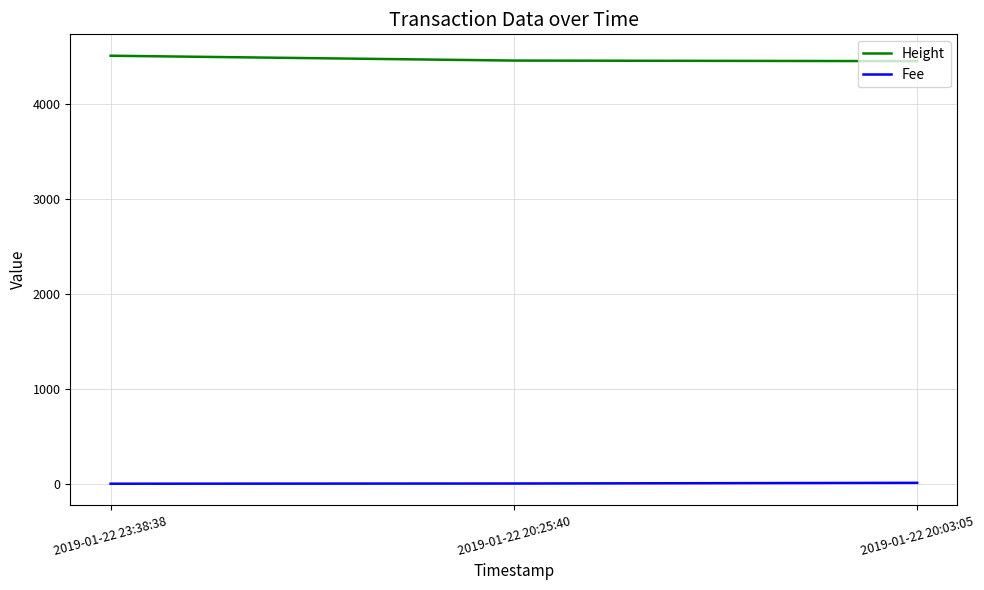

Rank the series by their maximum value, from lowest to highest.

Fee, Height